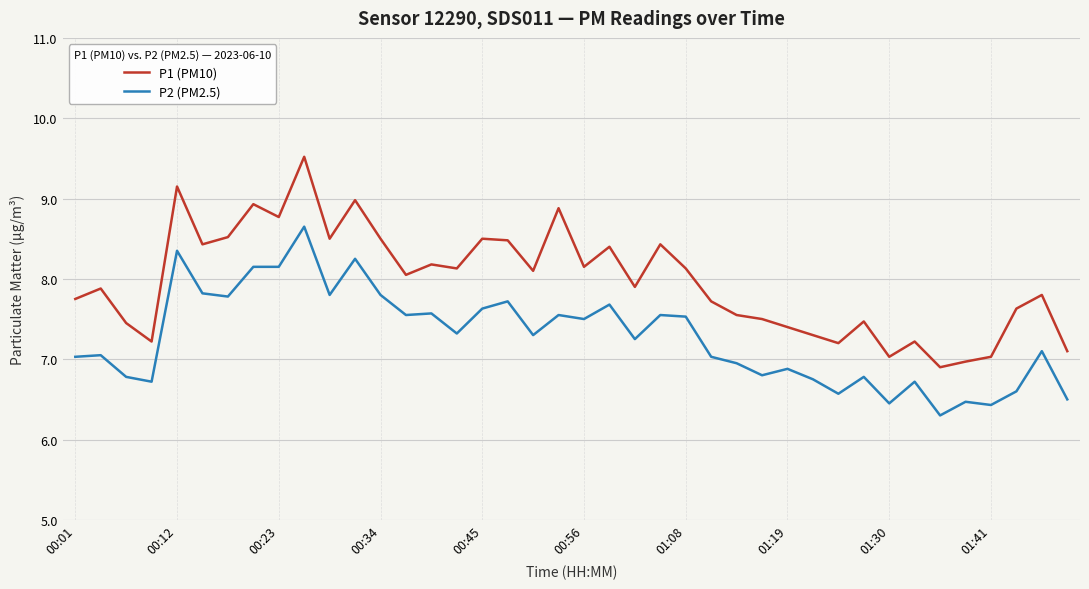

Rank the series by their maximum value, from highest to lowest.

P1 (PM10), P2 (PM2.5)